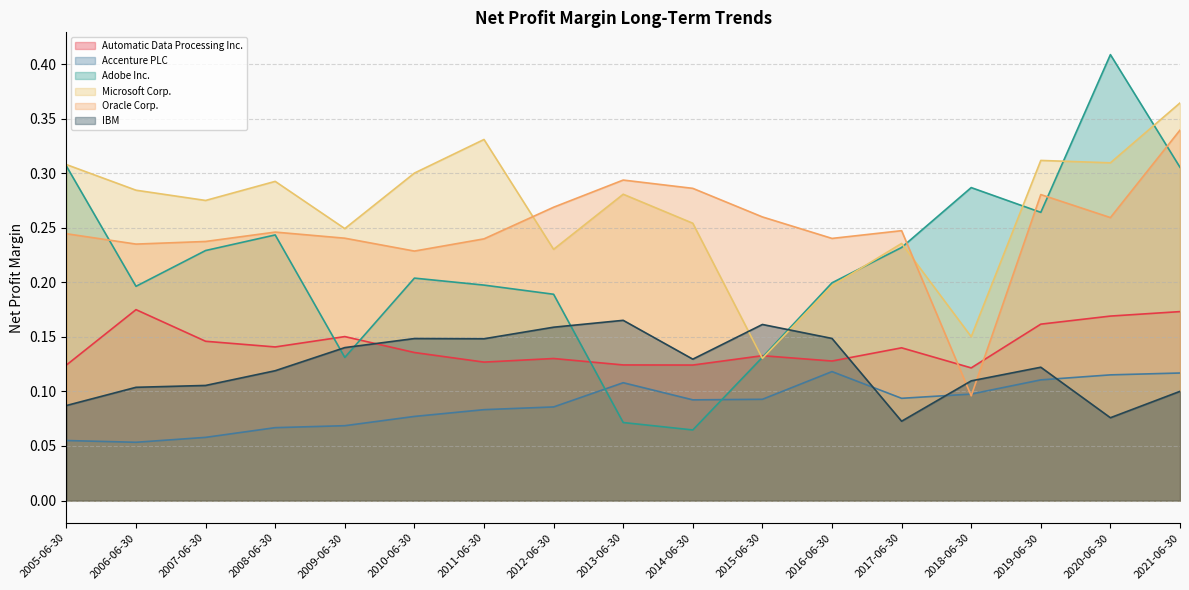

What is the label of the 13th point from the left?

2017-06-30